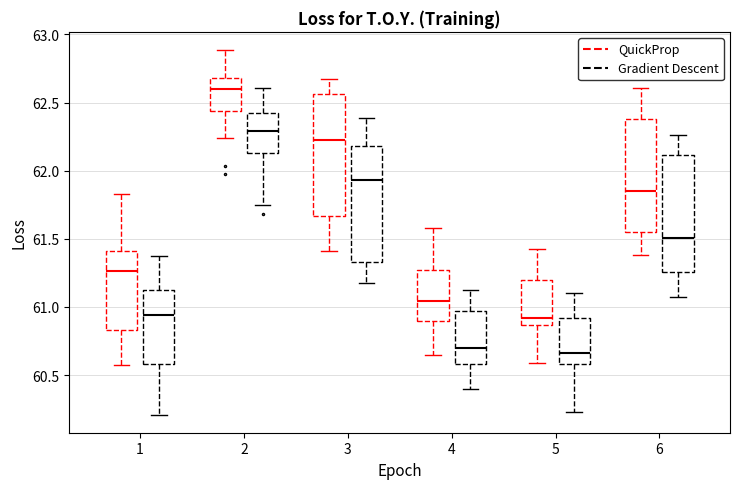

Where is the lower edge of the box for 1 (Gradient Descent) on the y-axis? The values are not printed on the chart, so give them approximately, as read against the axis.

60.60